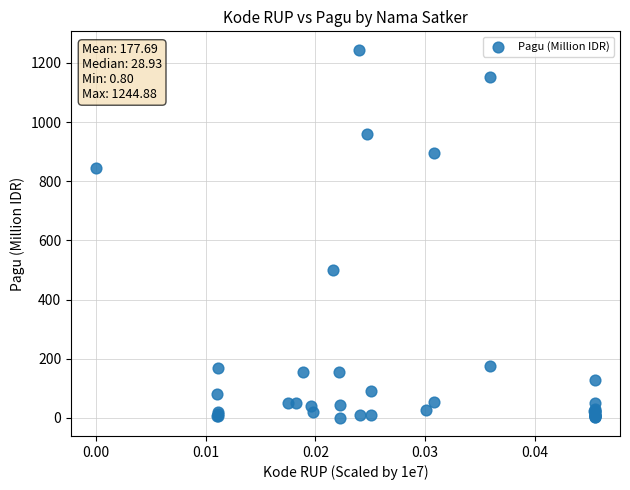

What Y value in the scatter plot is closest to 622?

499.9